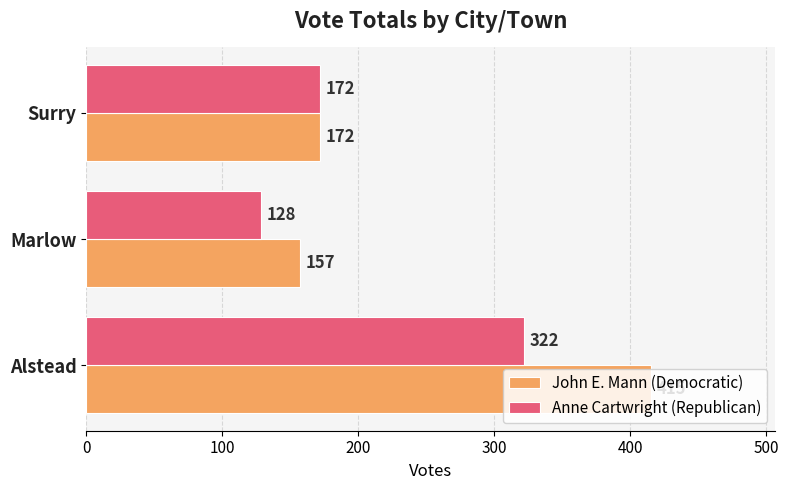

What are all the series names shown in the legend?

John E. Mann (Democratic), Anne Cartwright (Republican)